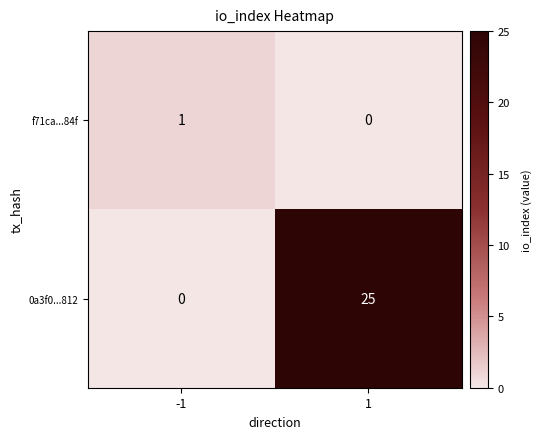

Is it true that 0a3f0...812 equals 9 at -1?

False